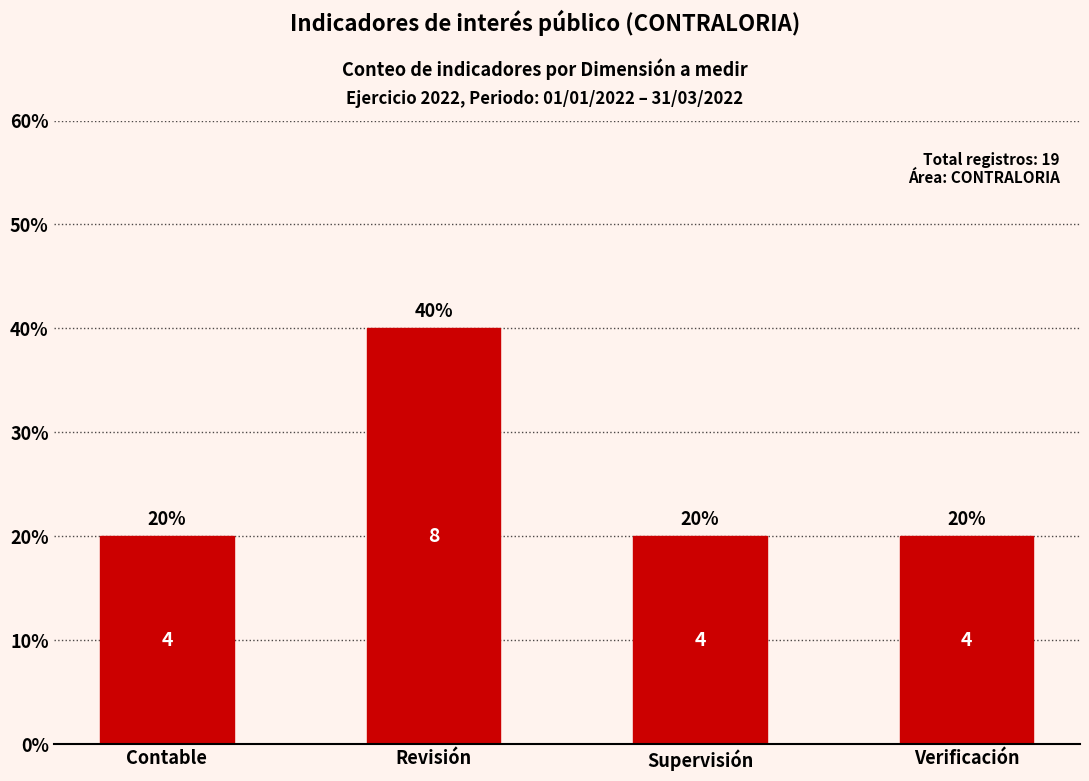

Are the bars horizontal?

No